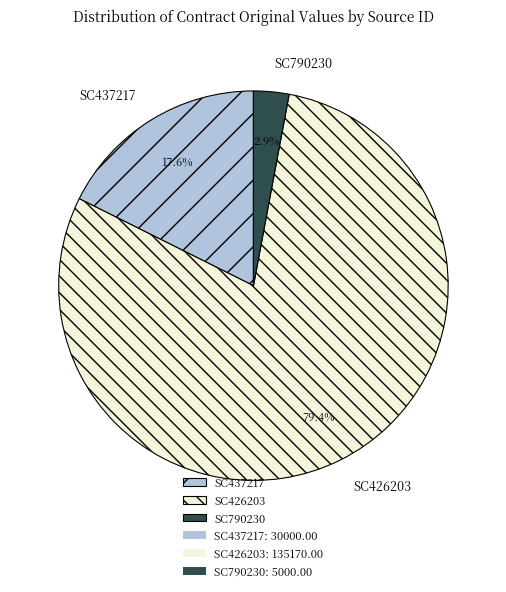

To the nearest percent, what portion does SC426203 represent?

79%